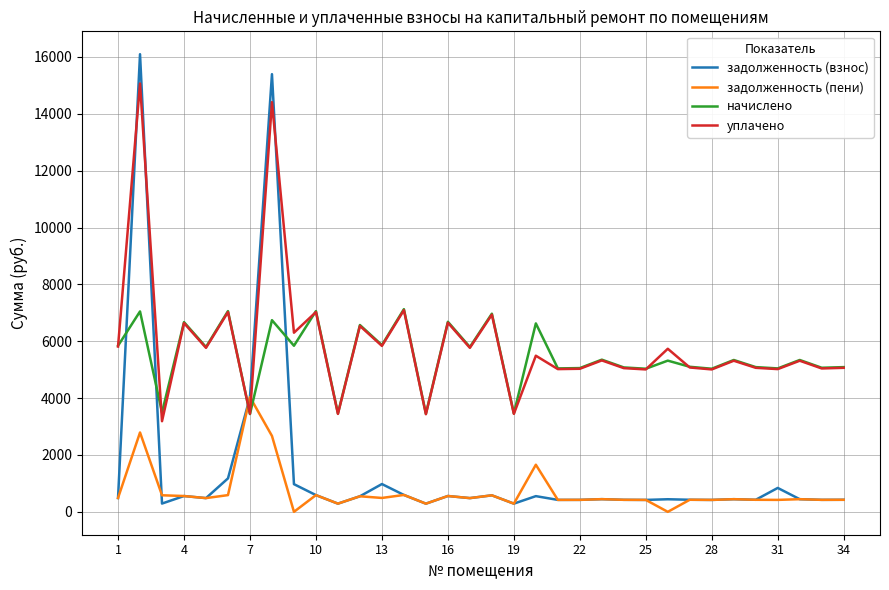

How many intersections are there between начислено and задолженность (пени)?

2